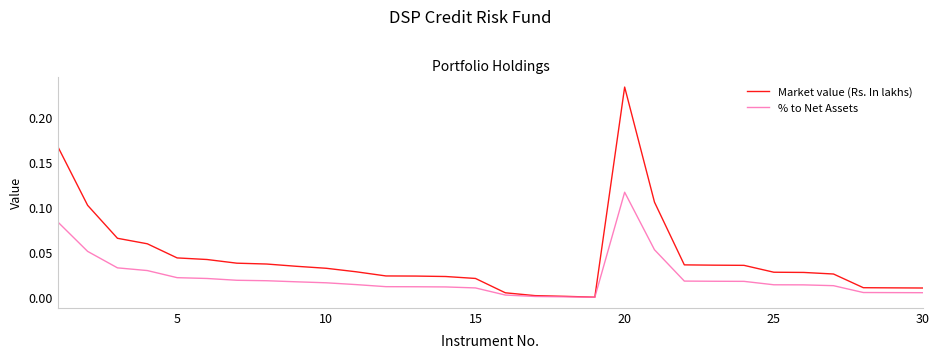

Which series has the widest spread of values?

Market value (Rs. In lakhs)